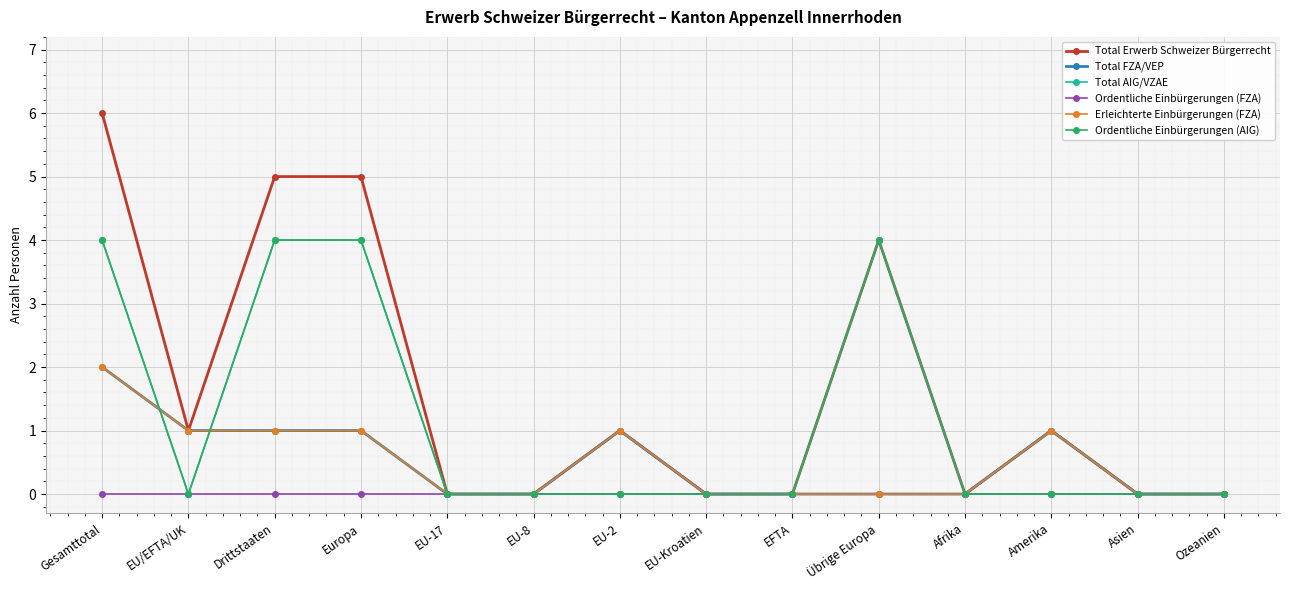

True or false: Ordentliche Einbürgerungen (FZA) and Ordentliche Einbürgerungen (AIG) intersect in this chart.

False